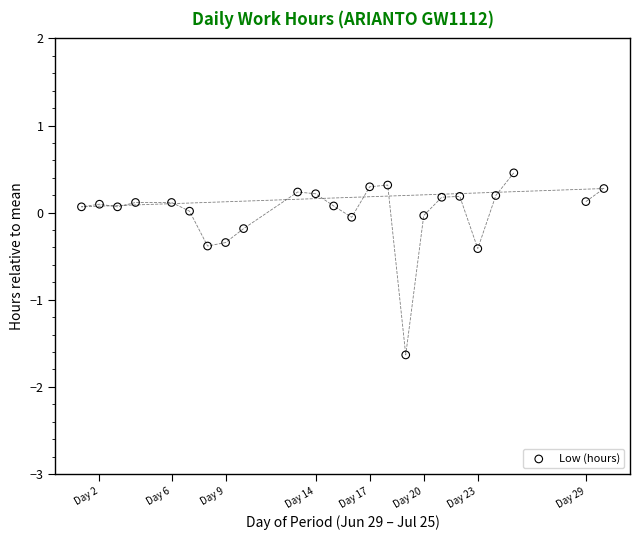

What is the range of X values (max minus min)?

29.0